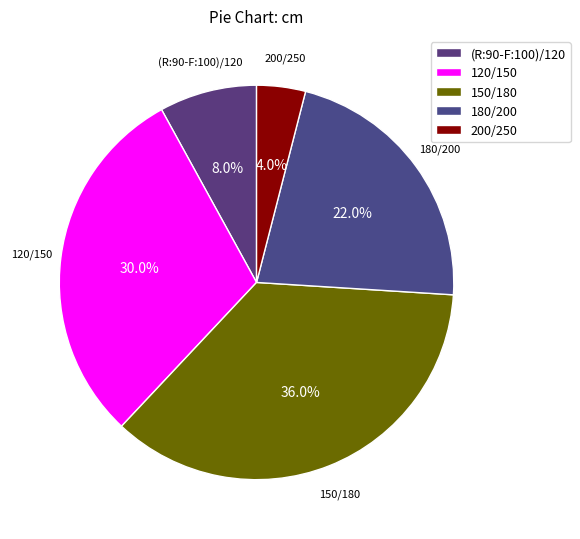

To the nearest percent, what portion does (R:90-F:100)/120 represent?

8%